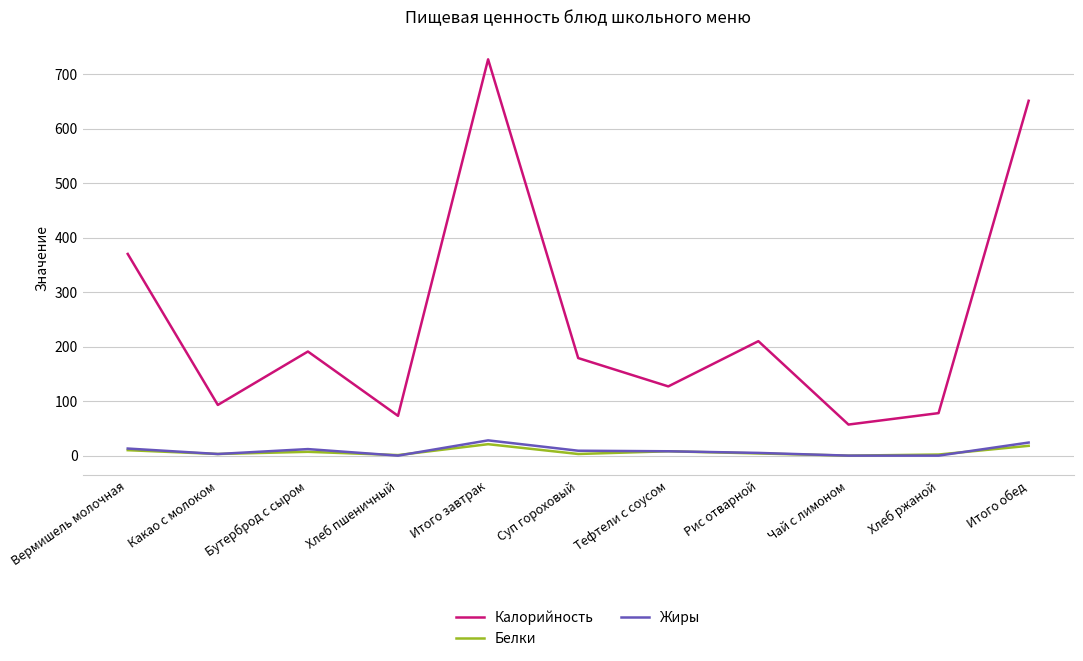

True or false: Белки has a value of 0 at Чай с лимоном.

True